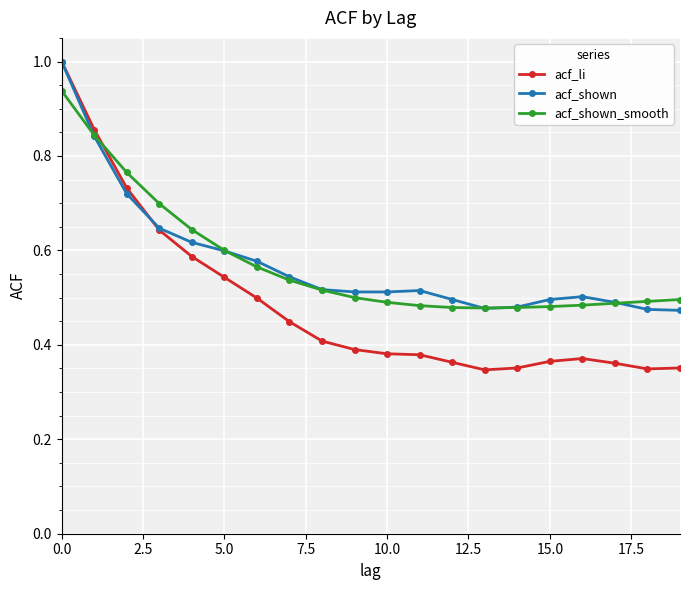

True or false: acf_shown has more than 0 interior local peaks.

True